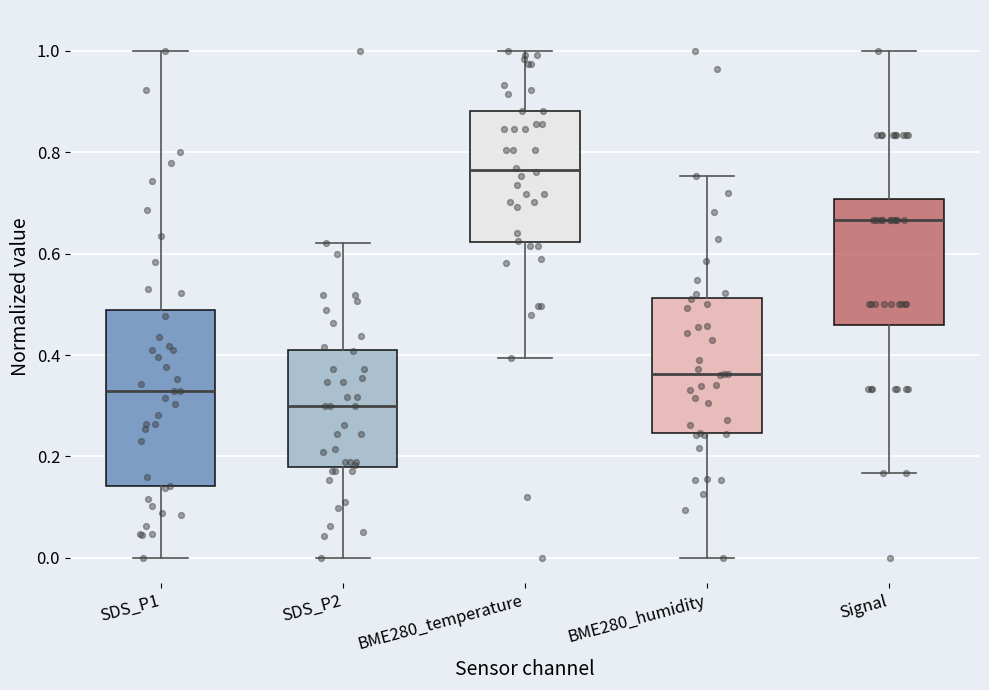

Reading left to right, read every box against the y-axis: the position of its median line, the range the box covers, and the ends of its whiskers. The values are not printed on the chart, so give them approximately, as read against the axis.

SDS_P1: median 0.32, box 0.14 to 0.48, whiskers 0.00 to 1.00
SDS_P2: median 0.30, box 0.18 to 0.42, whiskers 0.00 to 0.62
BME280_temperature: median 0.76, box 0.62 to 0.88, whiskers 0.40 to 1.00
BME280_humidity: median 0.36, box 0.24 to 0.52, whiskers 0.00 to 0.76
Signal: median 0.66, box 0.46 to 0.70, whiskers 0.16 to 1.00